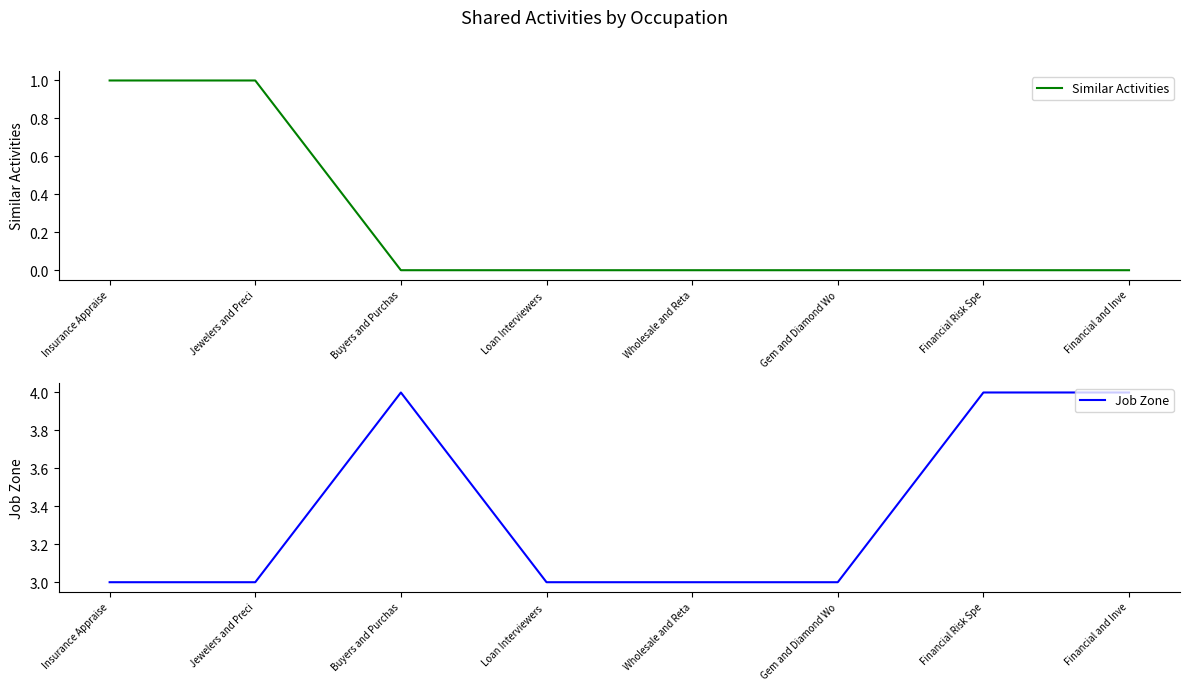

What is the average value of the Job Zone series?

3